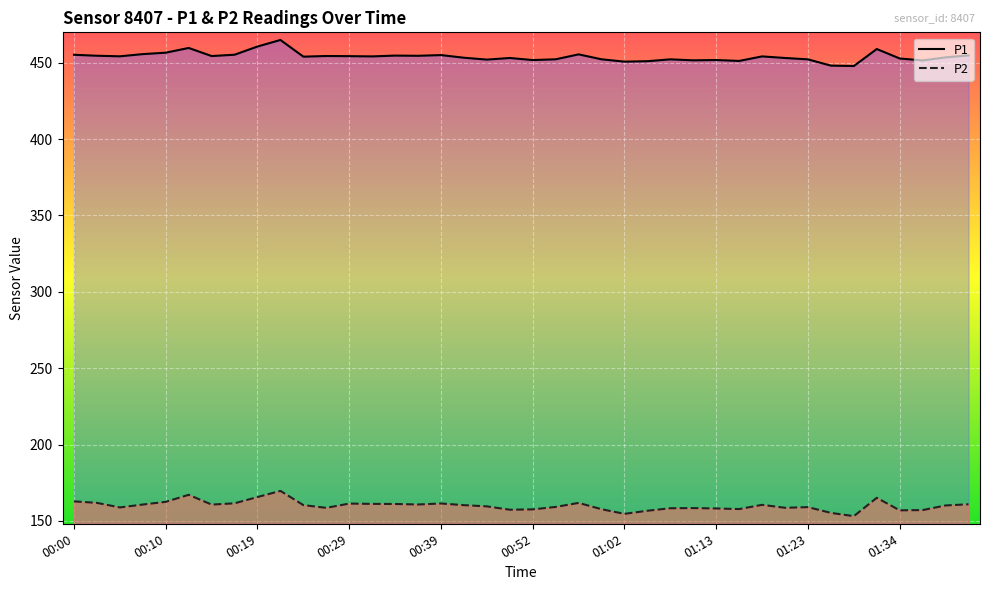

What is the label of the 21st point from the right?

00:50